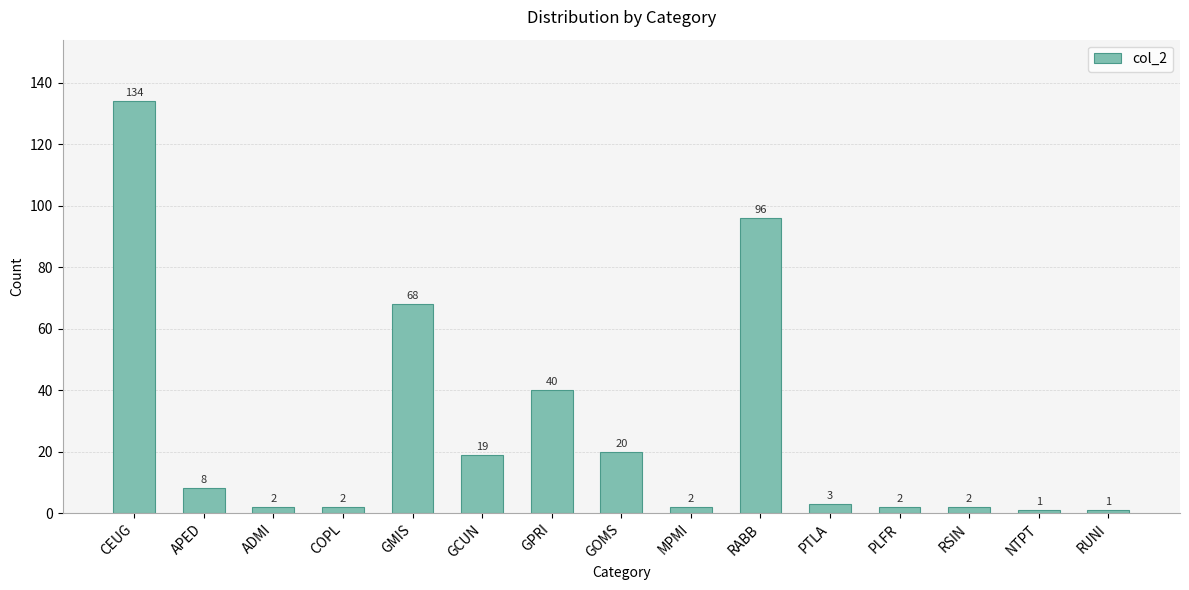

How many values are below 3?

7